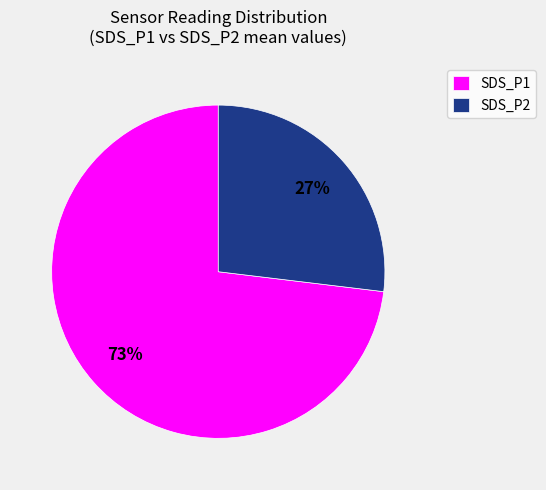

Which slice is the largest?

SDS_P1